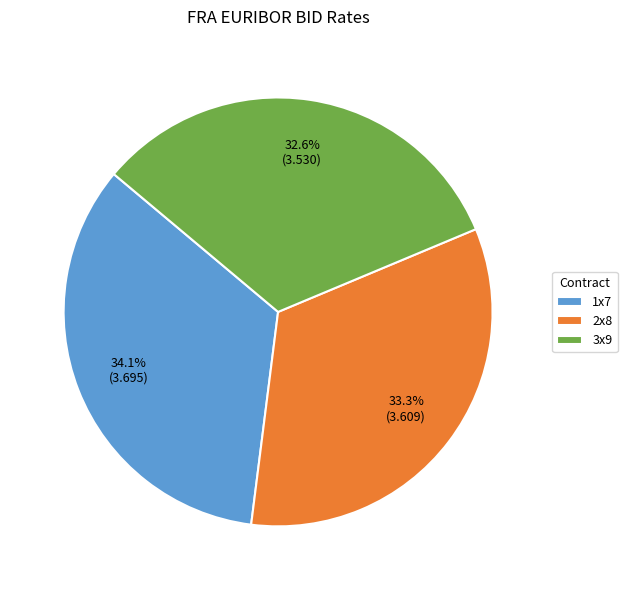

What percentage is the 2x8 slice, to the nearest percent?

33%